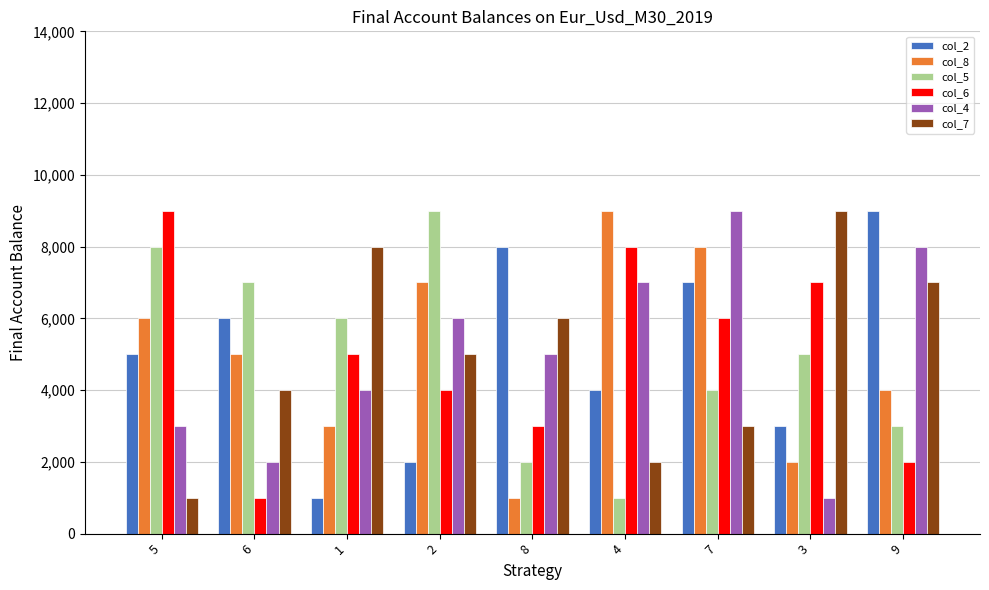

What are all the series names shown in the legend?

col_2, col_8, col_5, col_6, col_4, col_7